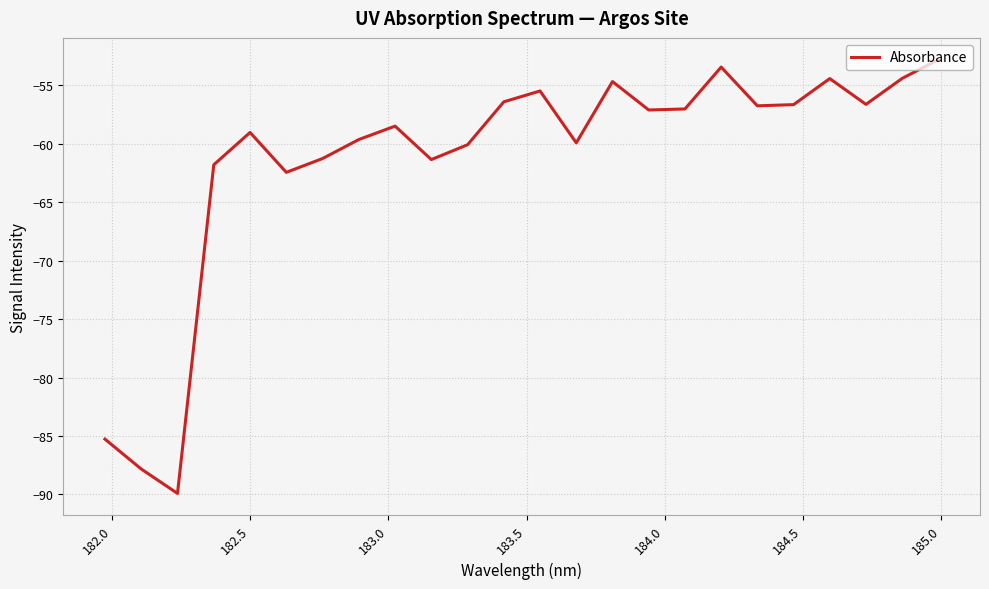

What is the maximum value shown in the chart?

-52.8